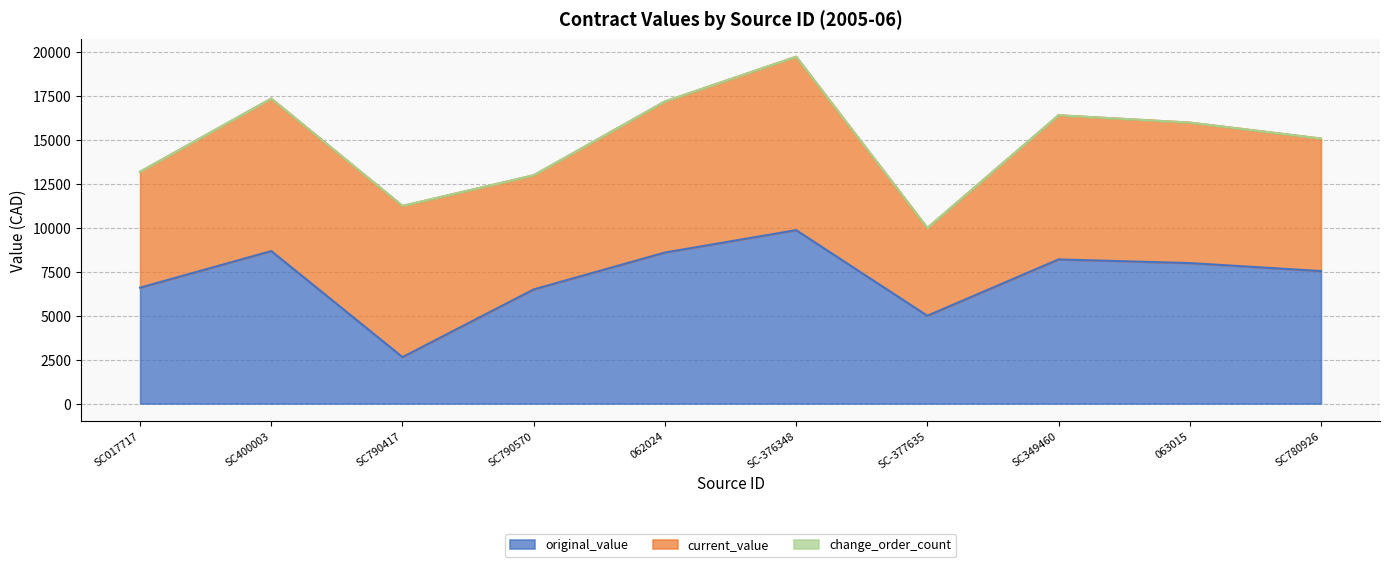

What position from the right is SC017717?

10